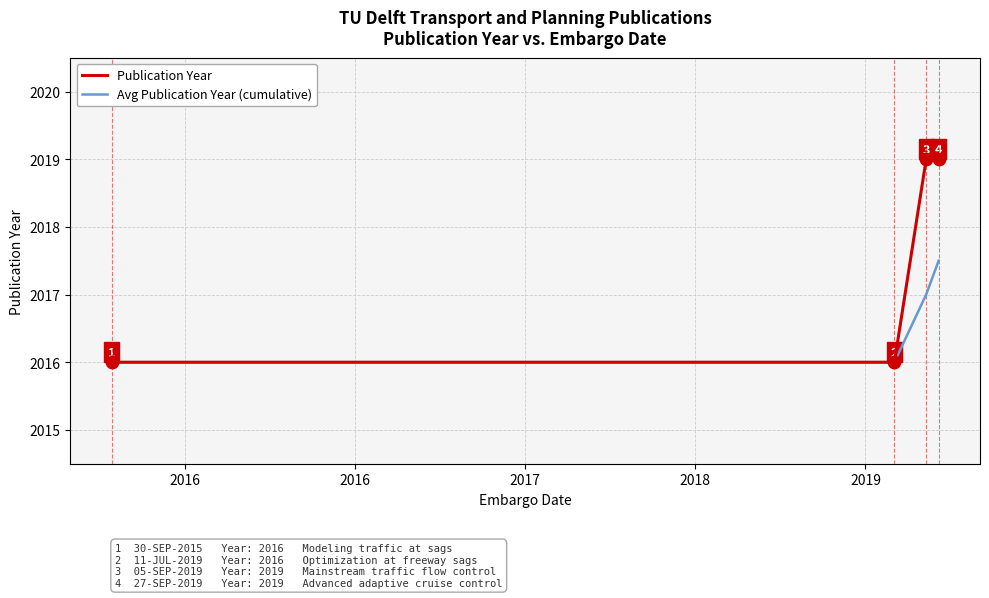

Which series has the largest range (max minus min)?

Publication Year